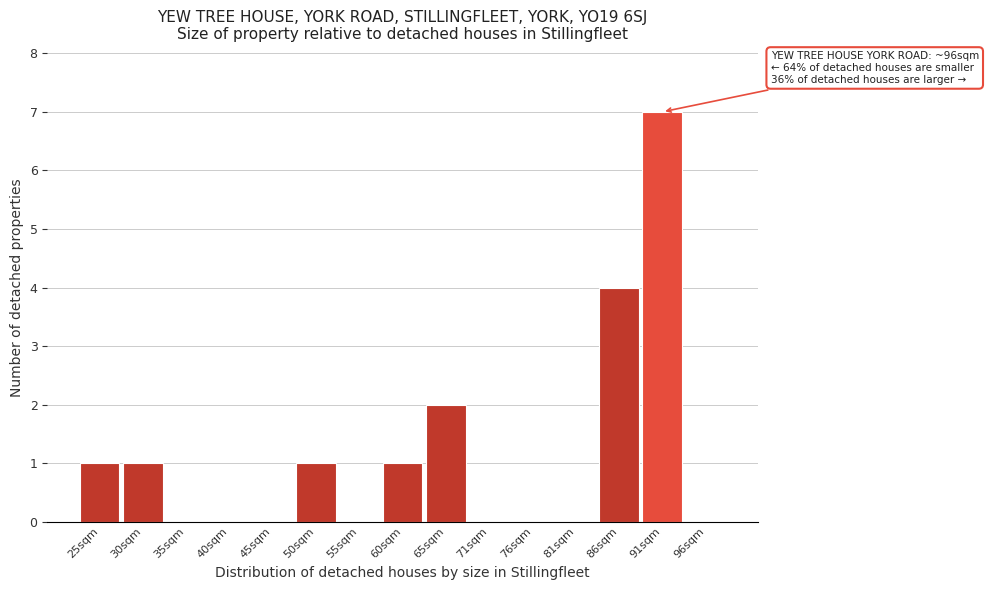

Reading left to right, transcribe all the data shown in this chart.

25sqm=1	30sqm=1	35sqm=0	40sqm=0	45sqm=0	50sqm=1	55sqm=0	60sqm=1	65sqm=2	71sqm=0	76sqm=0	81sqm=0	86sqm=4	91sqm=7	96sqm=0